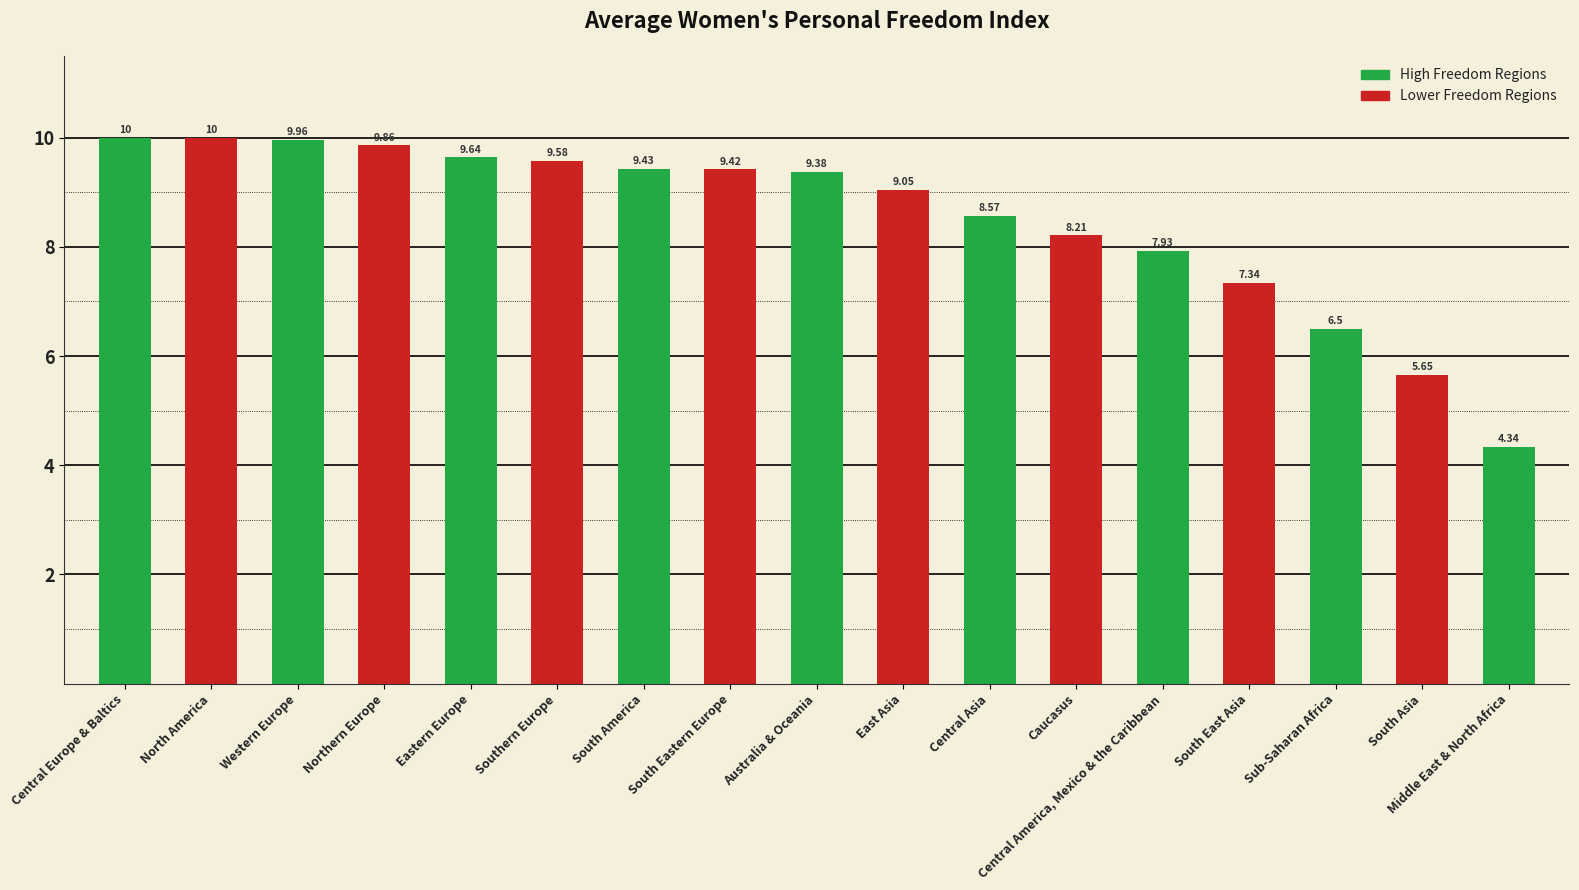

What is the difference between the values at Northern Europe and Central Asia?

1.3